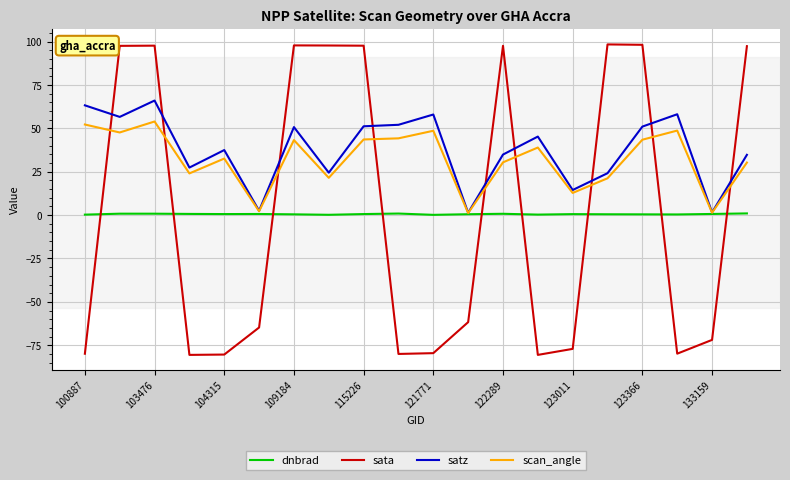

Rank the series by their maximum value, from highest to lowest.

sata, satz, scan_angle, dnbrad